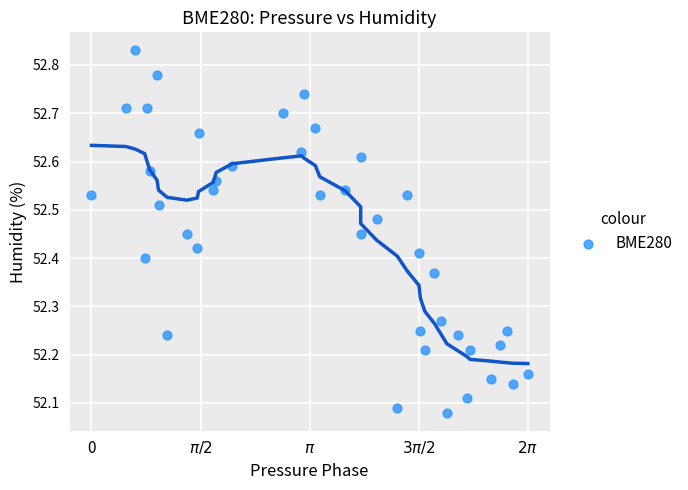

What is the range of X values (max minus min)?

6.3